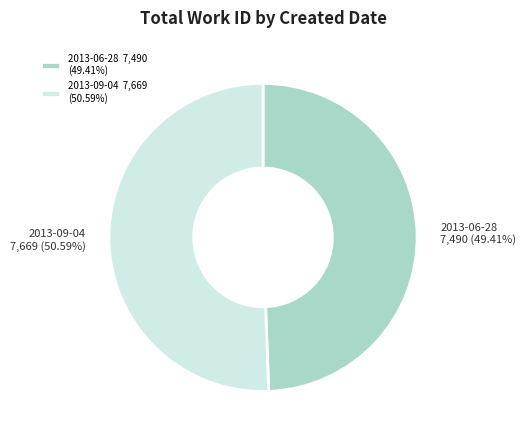

To the nearest percent, what is the average slice percentage?

50%